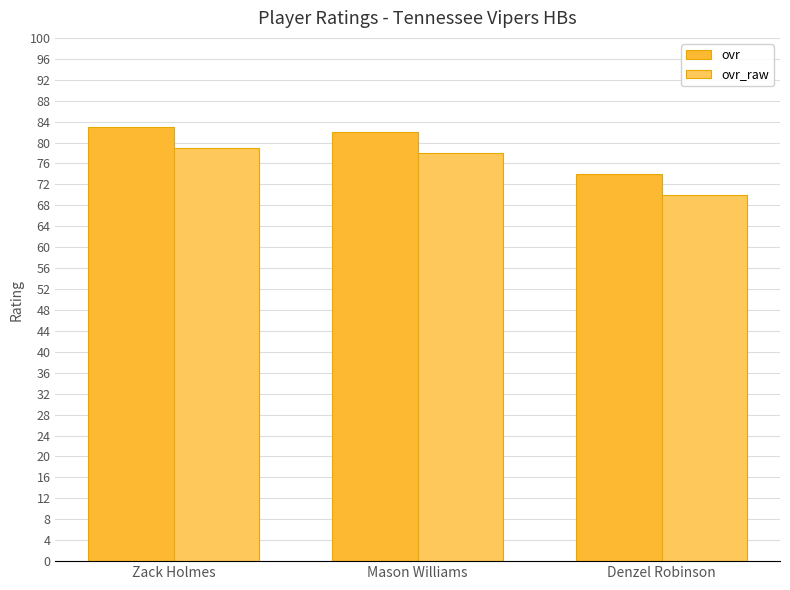

At which category does the chart reach its minimum across all series?

Denzel Robinson